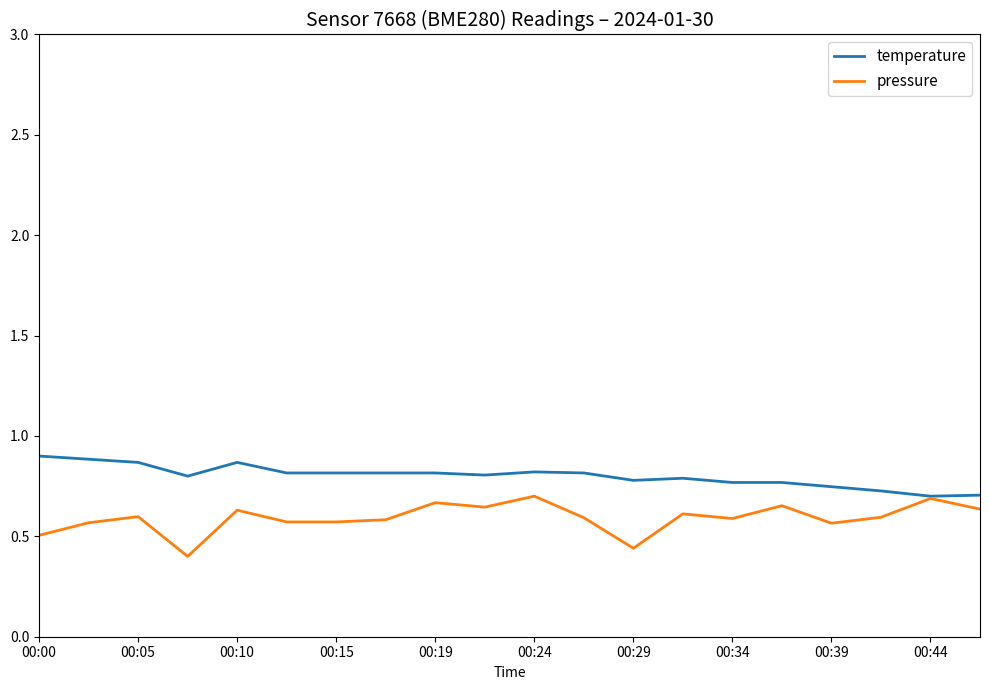

Which series has the largest total across all categories?

temperature